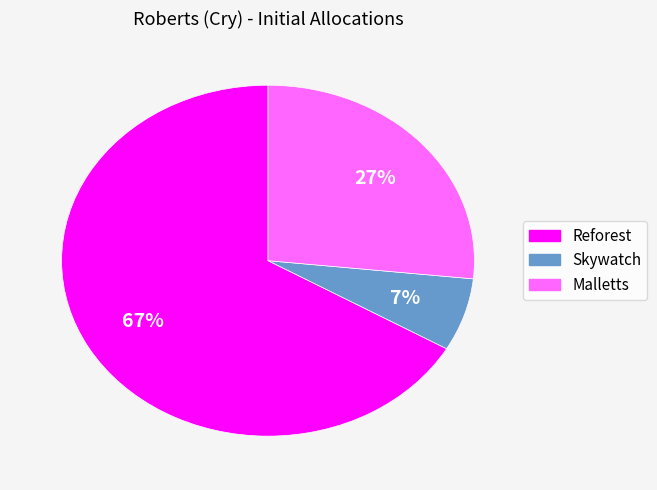

Rank the categories by value from highest to lowest.

Reforest, Malletts, Skywatch